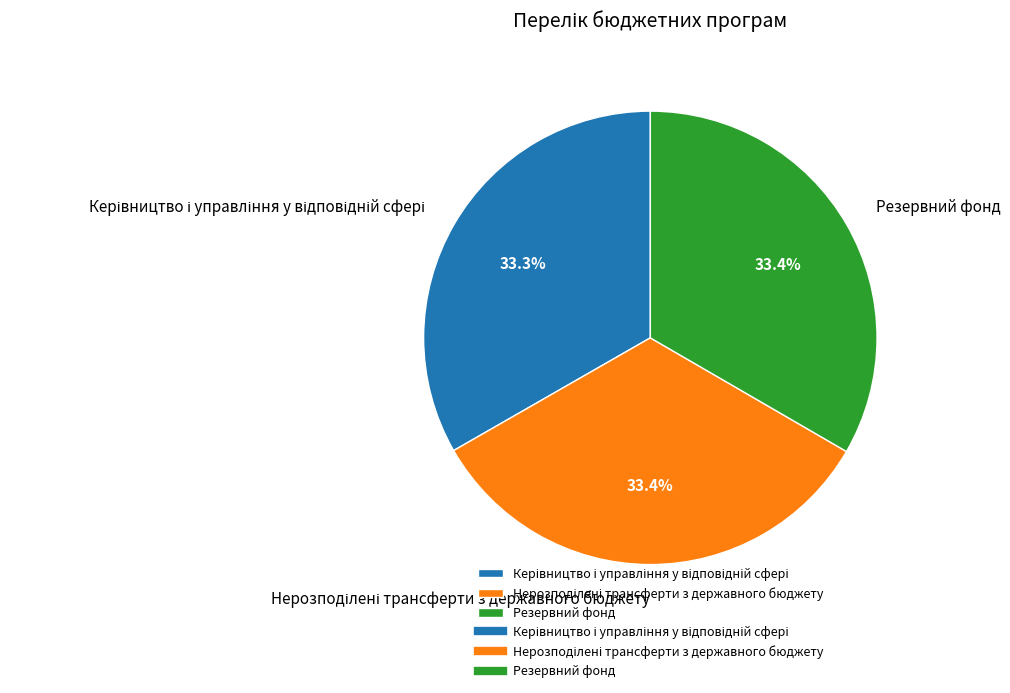

What percentage is NOT represented by Резервний фонд?

66.6%